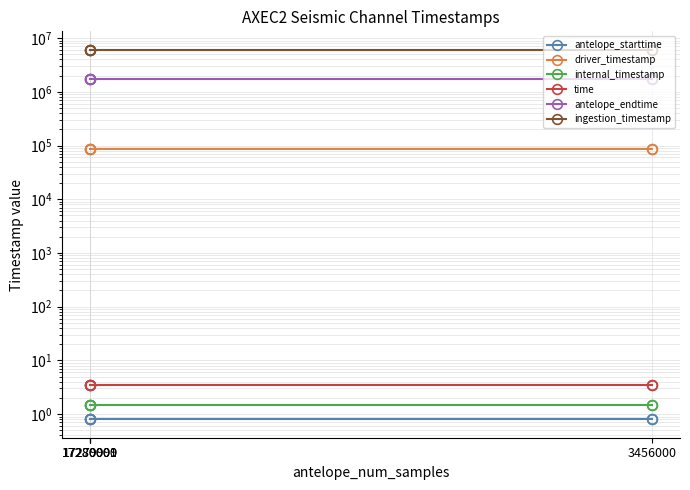

True or false: antelope_starttime and driver_timestamp intersect in this chart.

False